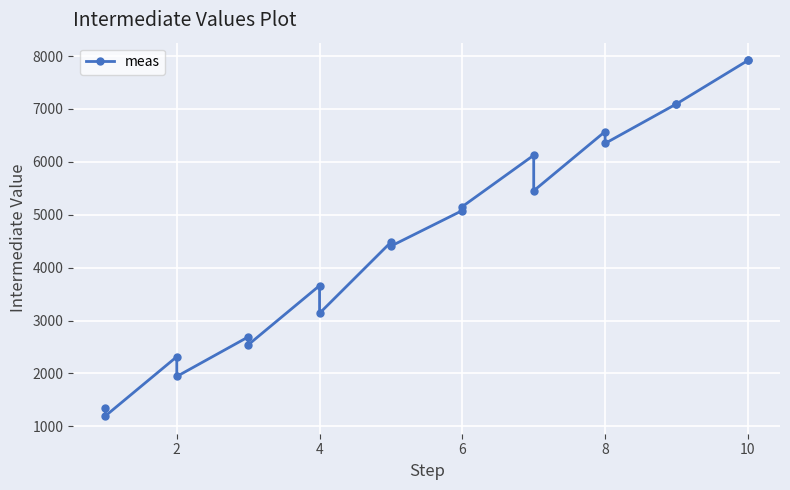

True or false: the data has more than 2 interior local peaks.

True